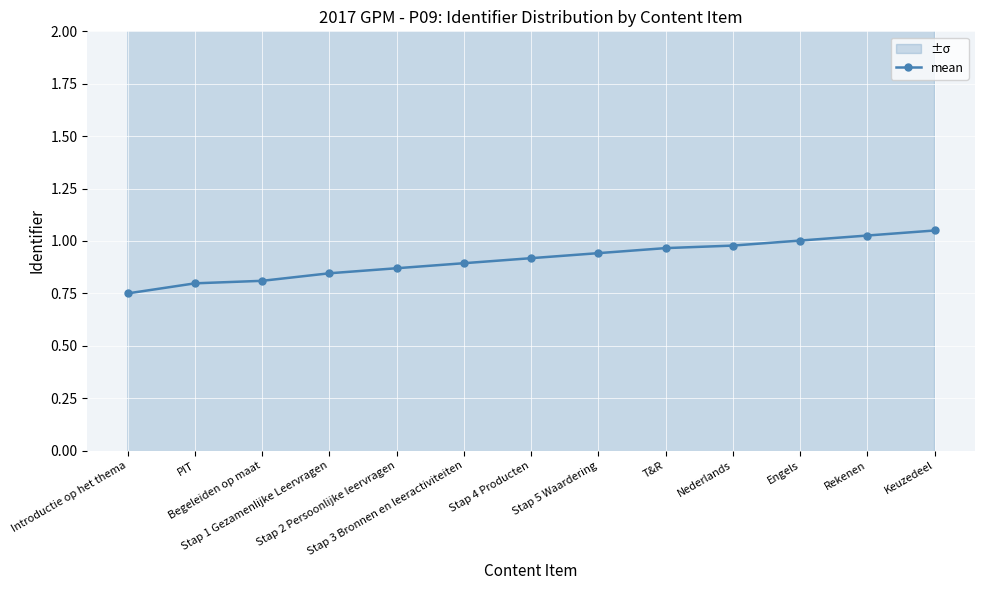

True or false: the data shows 0.4 at T&R.

False